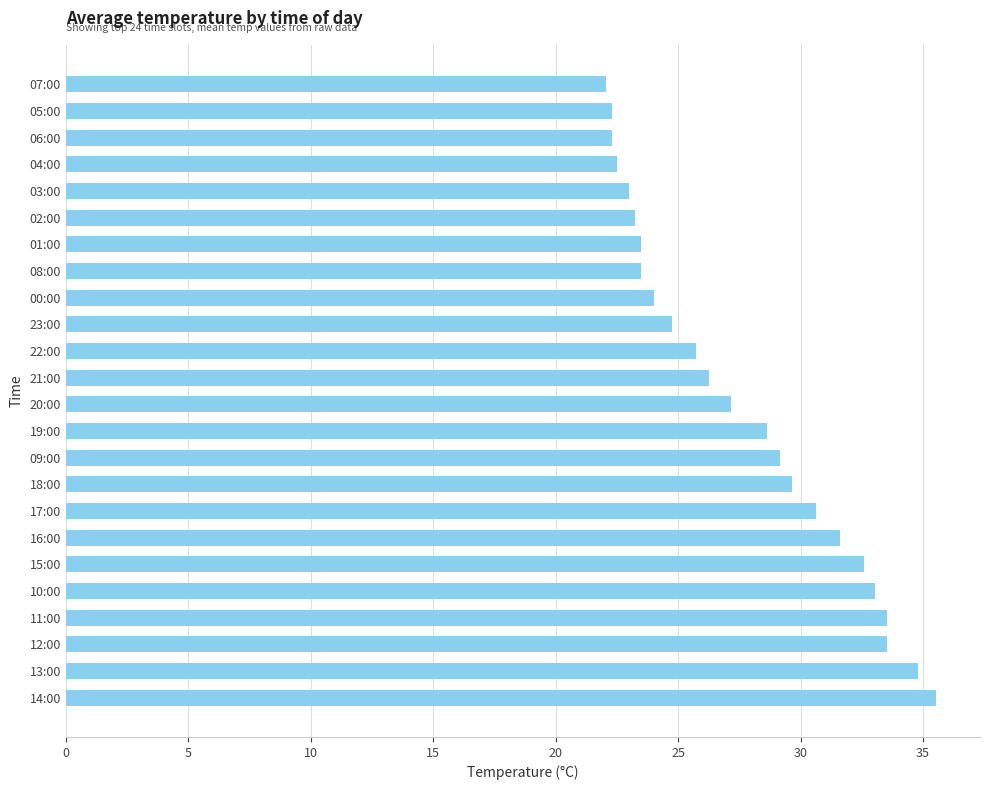

What is the sum of the values at 05:00 and 15:00?

54.9